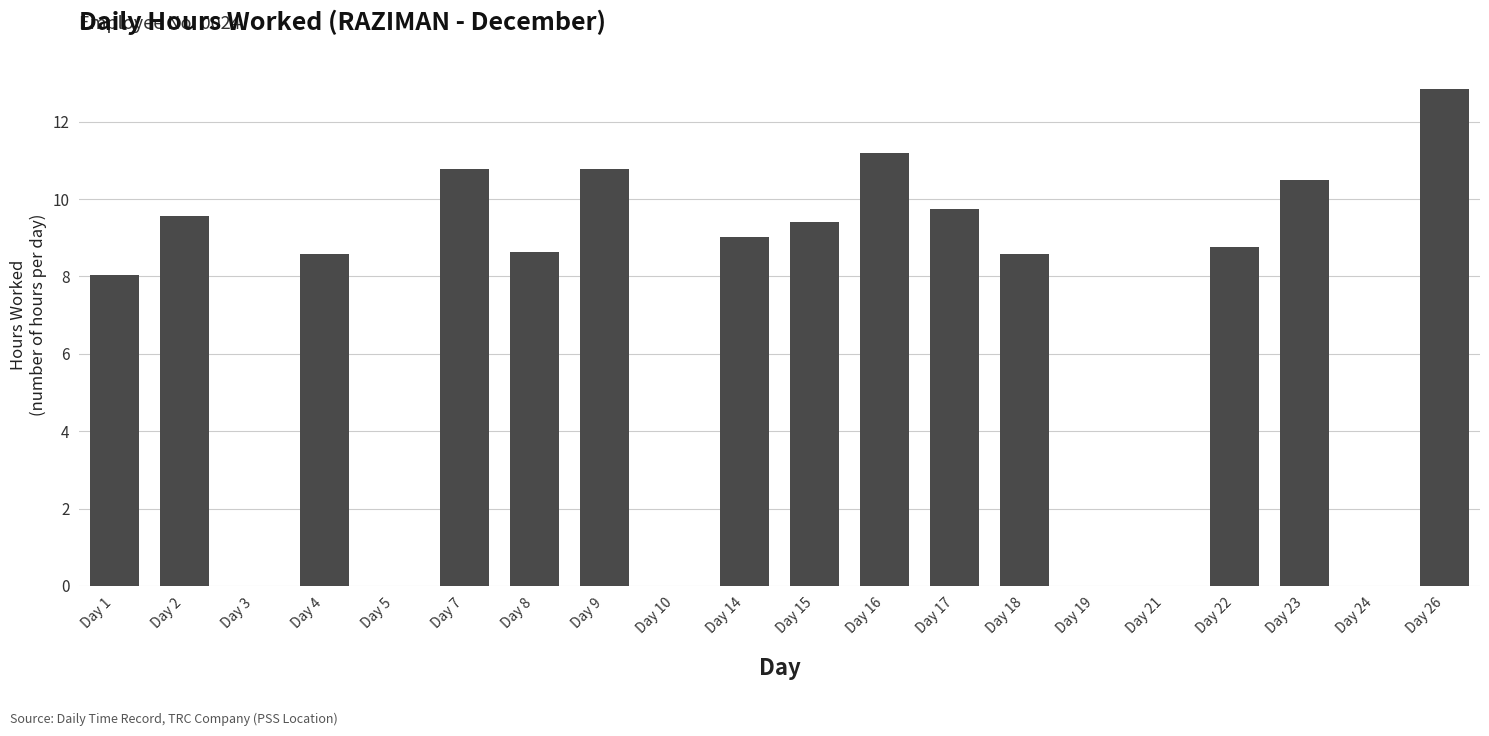

Where is the data nearest to the value 6?

Day 1